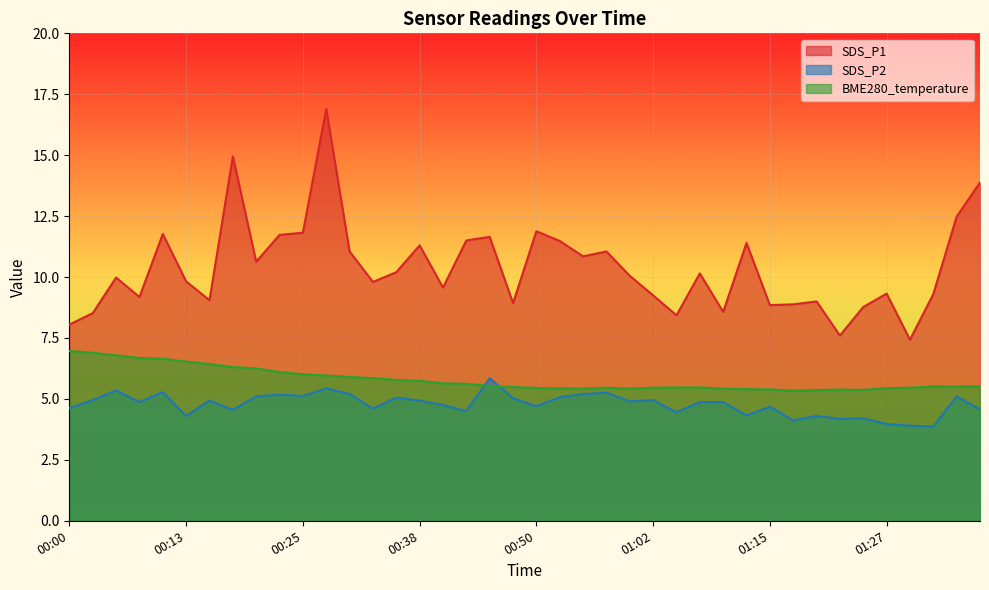

True or false: SDS_P1 and SDS_P2 intersect in this chart.

False